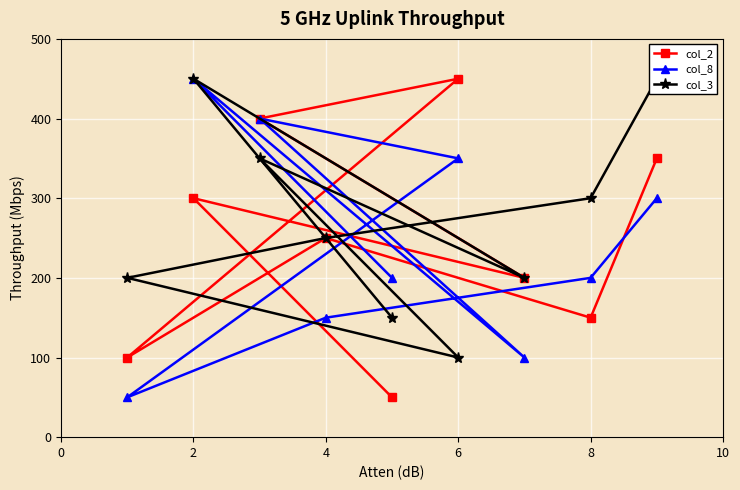

Reading right to left, list all the values displayed in this chart.

col_2: 50	300	200	400	450	100	250	150	350
col_8: 200	450	100	400	350	50	150	200	300
col_3: 150	450	200	350	100	200	250	300	450